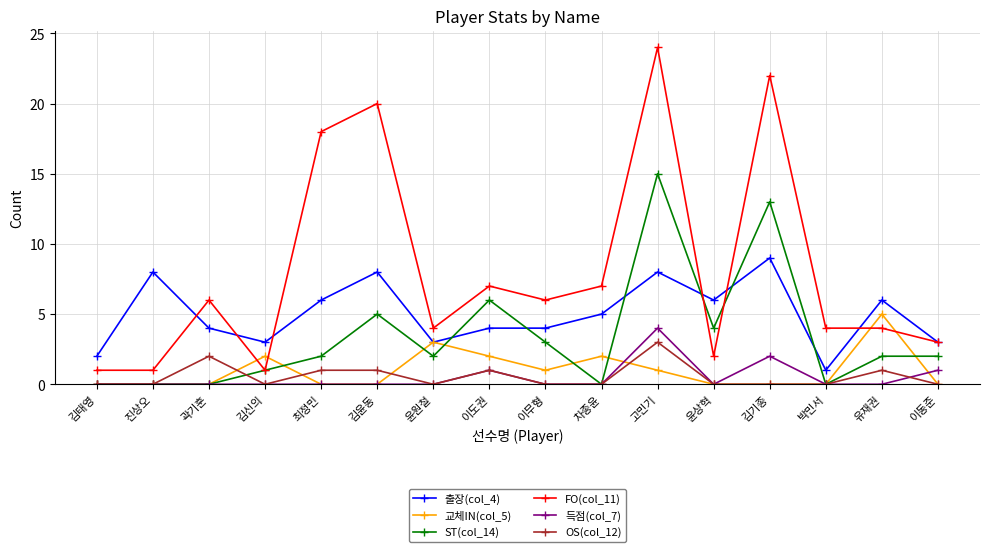

What is the value of the 출장(col_4) point at the 6th from the left?

8